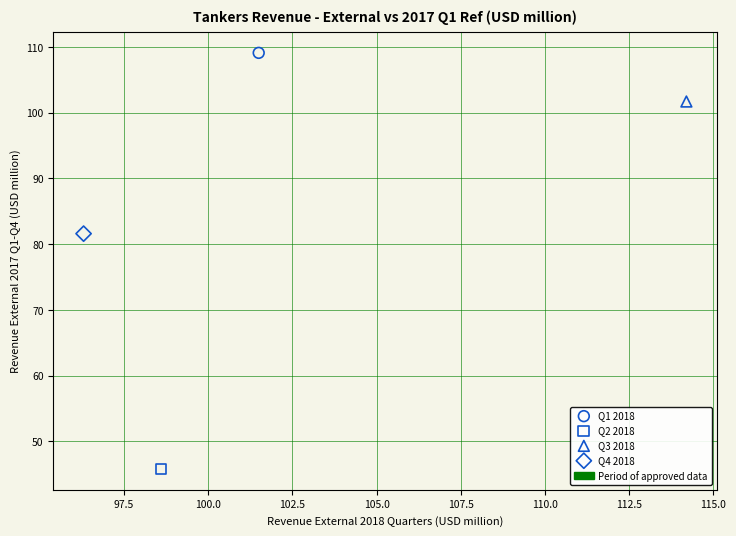

Which series contains the lowest Y value?

Q2 2018